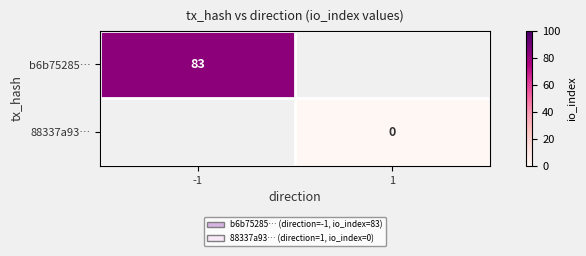

True or false: b6b75285… has a value of 146 at -1.

False